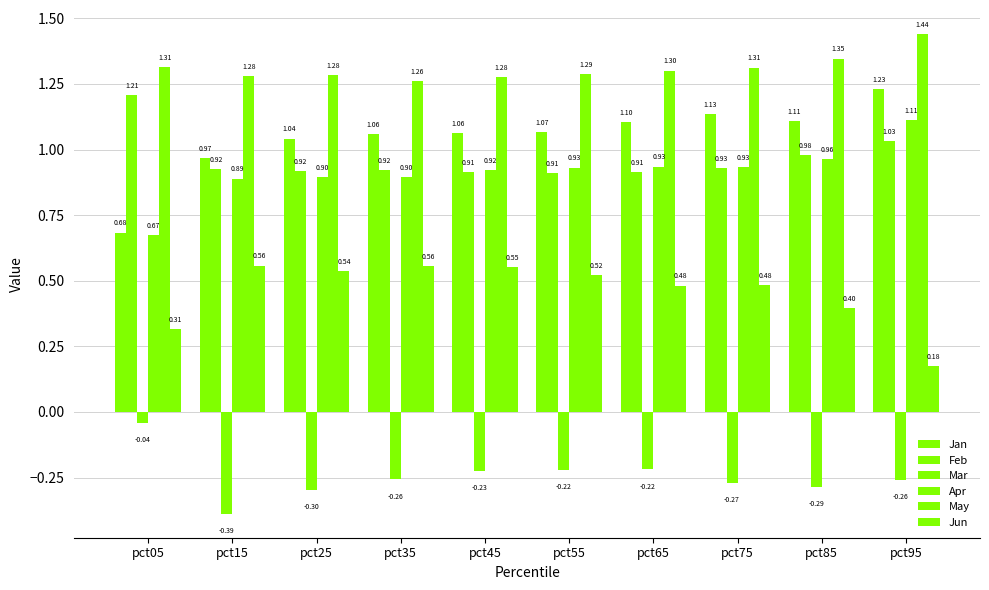

How many categories are shown in the chart?

10